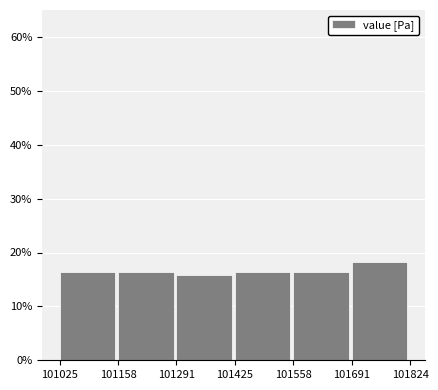

How tall is the bar that spans 101691 to 101824 on the x-axis? The values are not printed on the chart, so give them approximately, as read against the axis.

18